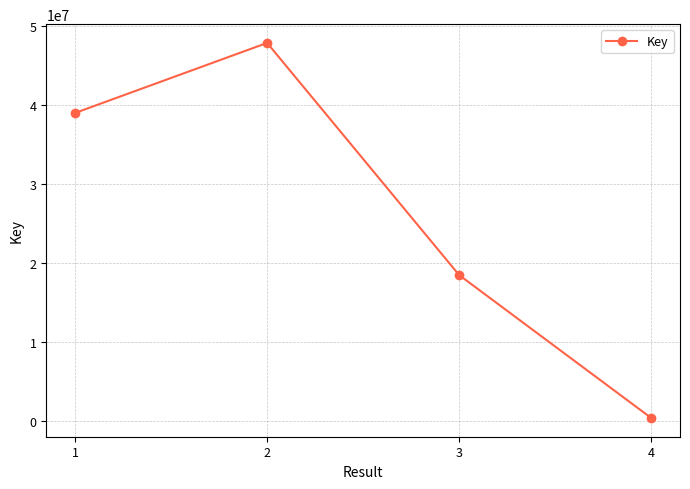

Count the values in the range 18415868 to 47806678.

3